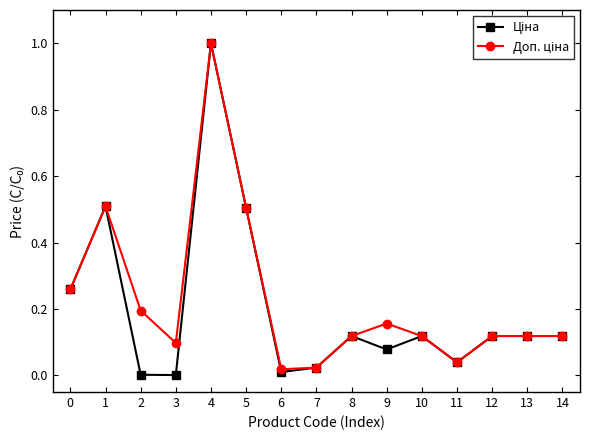

What is the greatest value displayed?

1.0